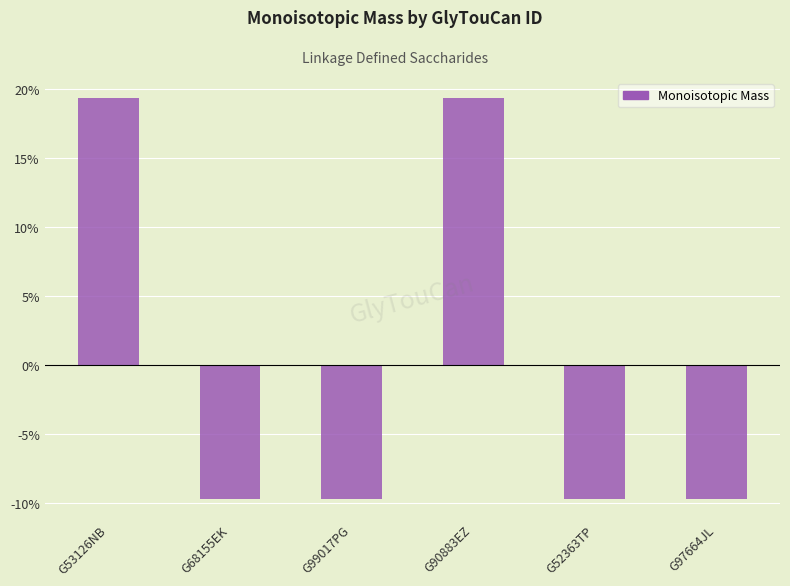

How many bars are there in total?

6